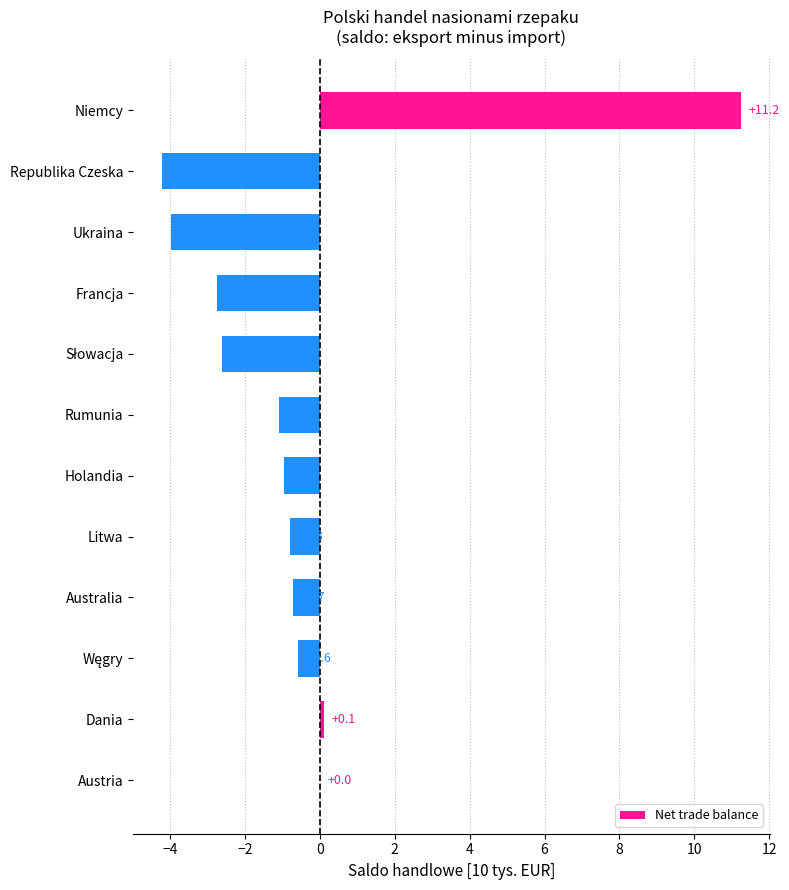

At which label is the value closest to 3?

Dania